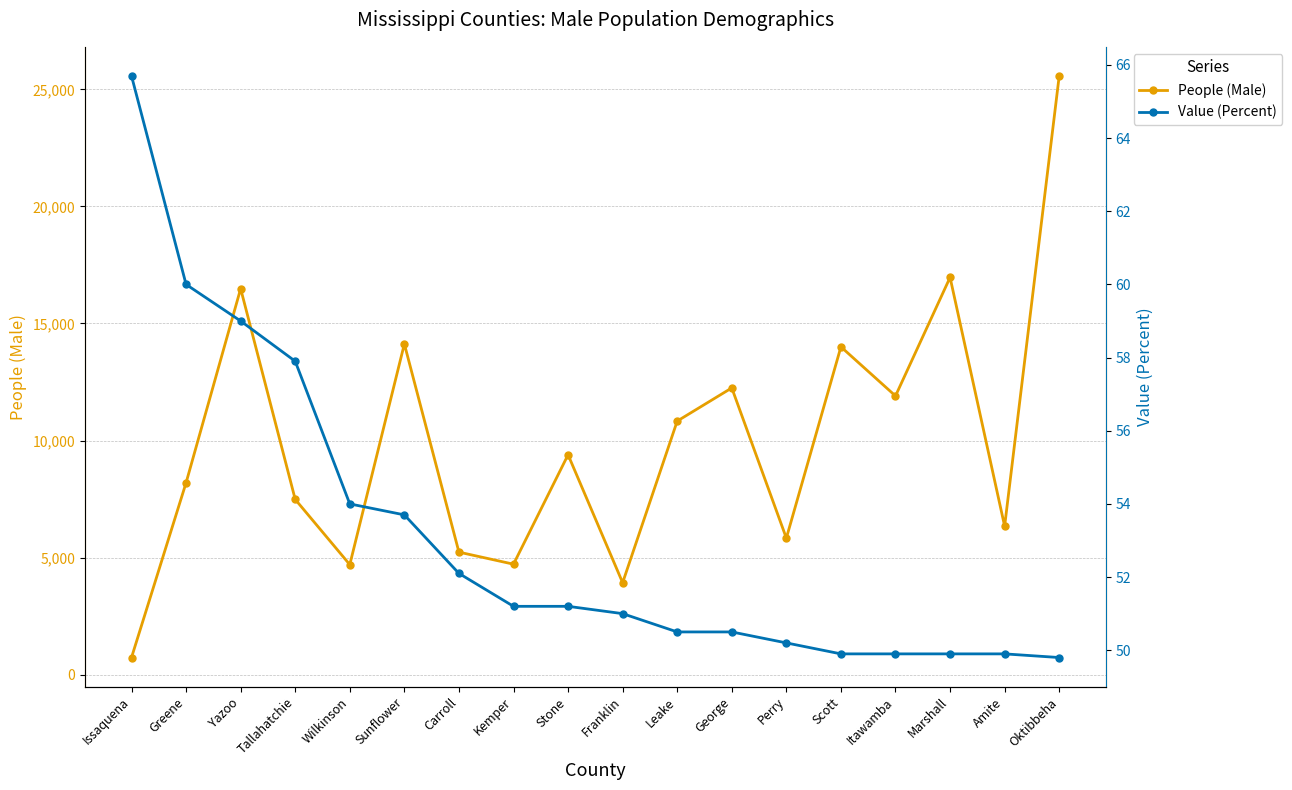

At which category does People (Male) reach its first local peak?

Yazoo